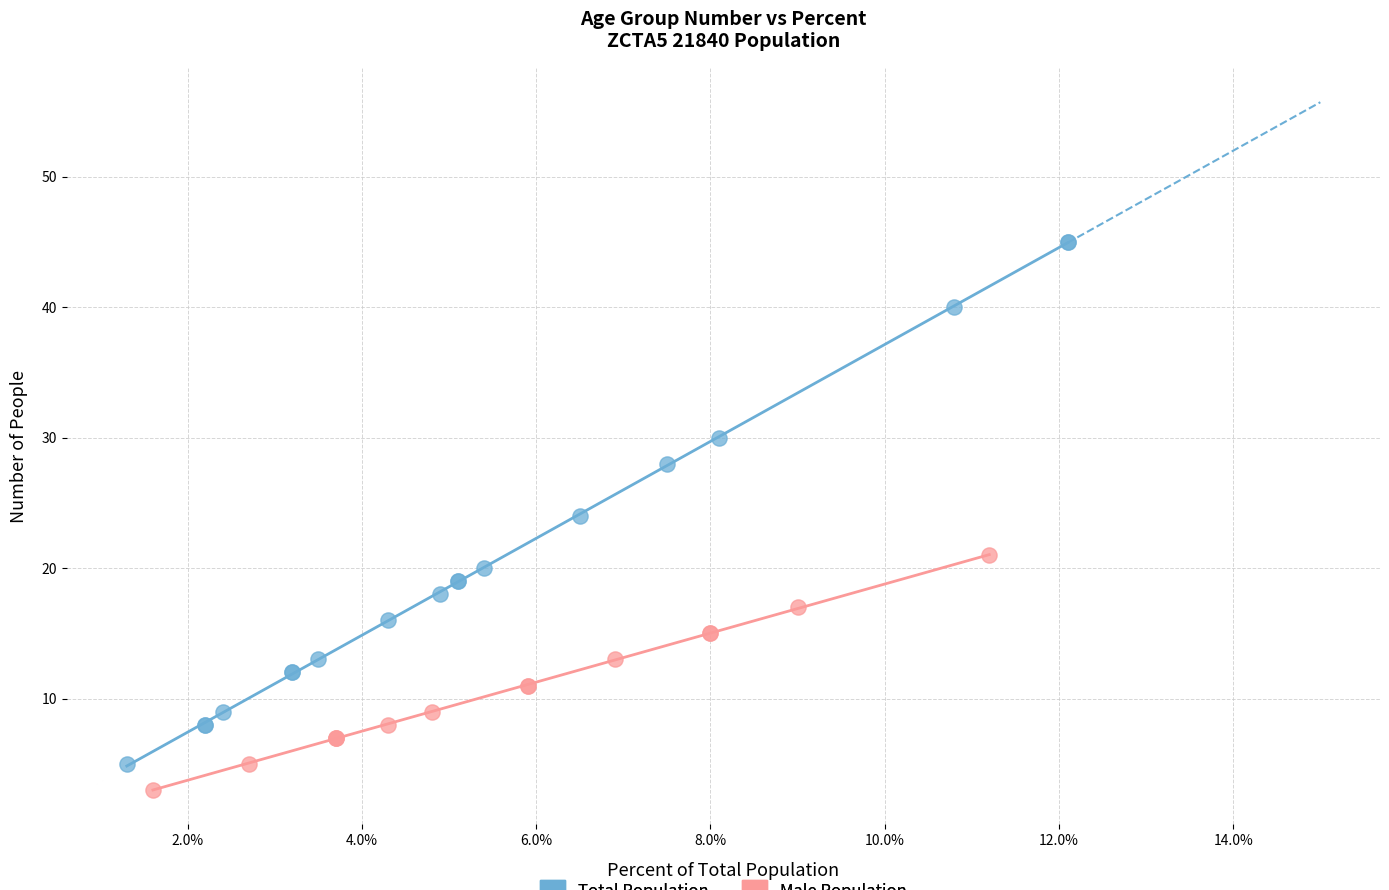

Which series reaches the maximum Y coordinate?

Total Population